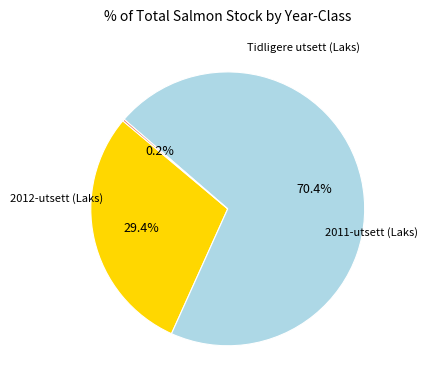

Does any single category account for the majority?

Yes